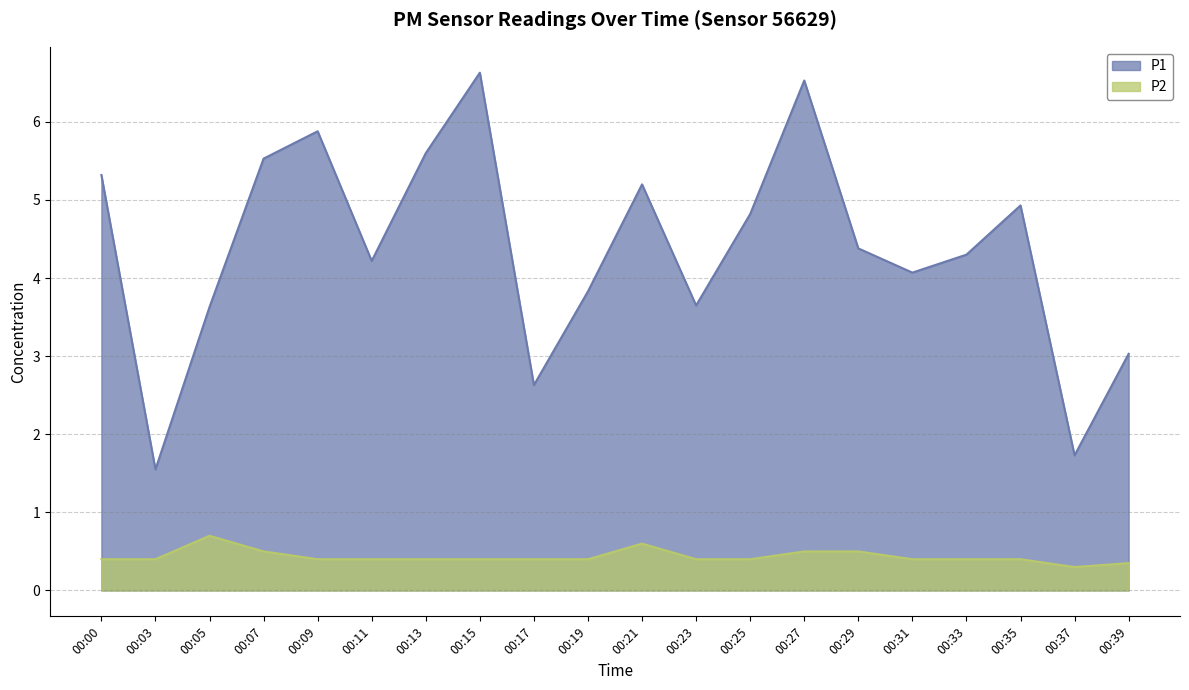

At which category is the sum across all series the highest?

00:15